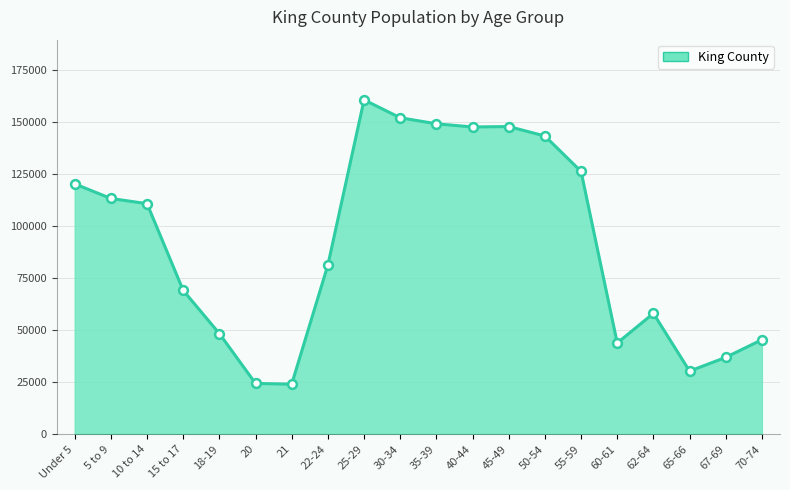

Between 20 and Under 5, which is larger?

Under 5